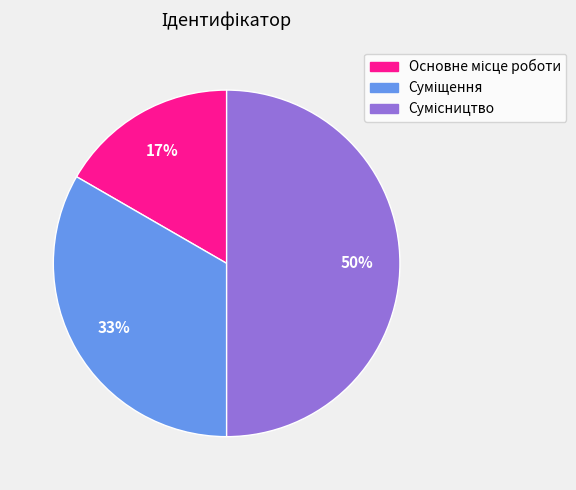

To the nearest percent, what is the difference between the largest and smallest slice percentages?

33%